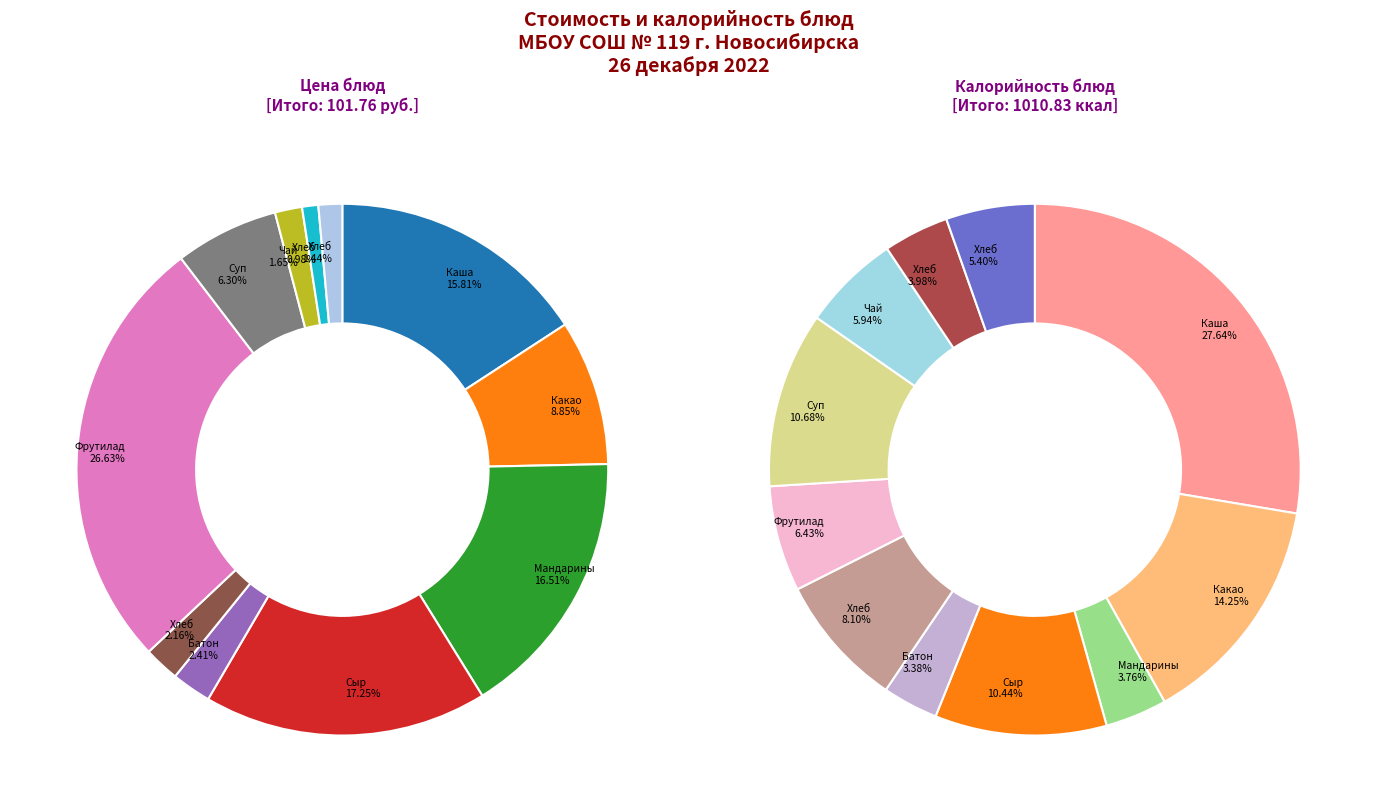

Is there any slice that represents more than half of the pie?

No